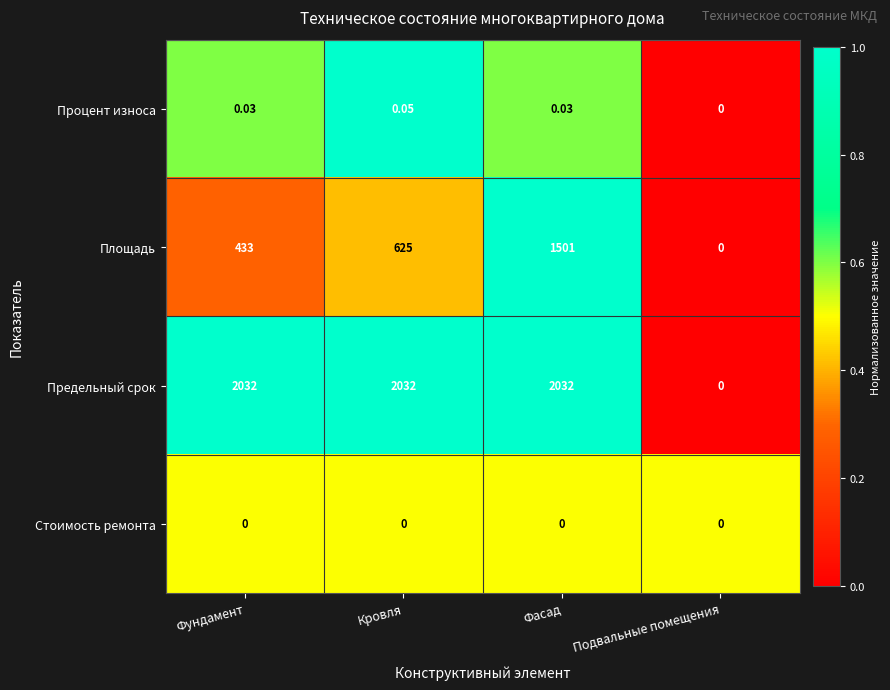

Which category has the highest value in the Площадь series?

Фасад